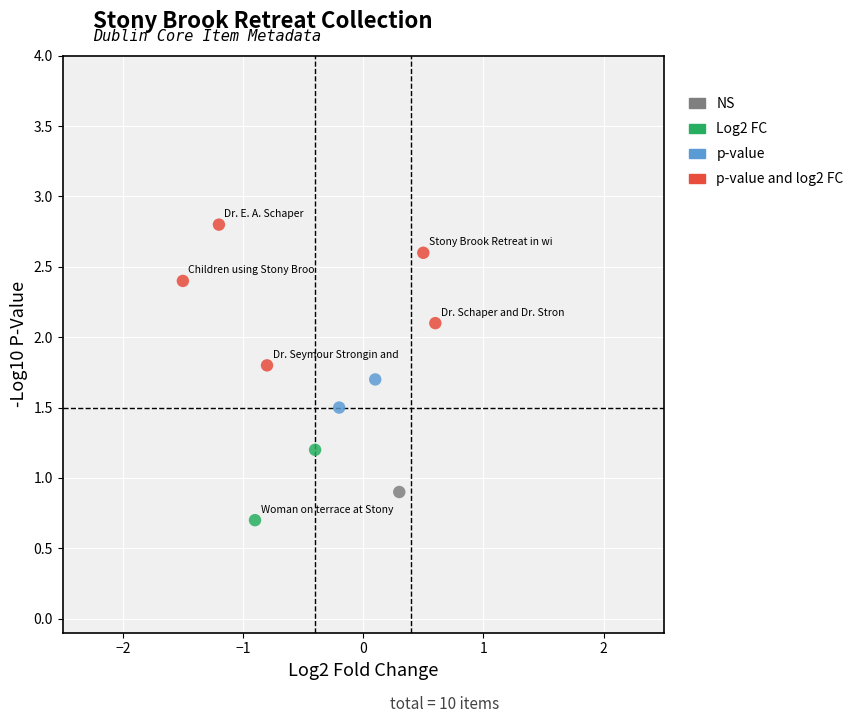

Which series reaches the minimum Y coordinate?

Log2 FC